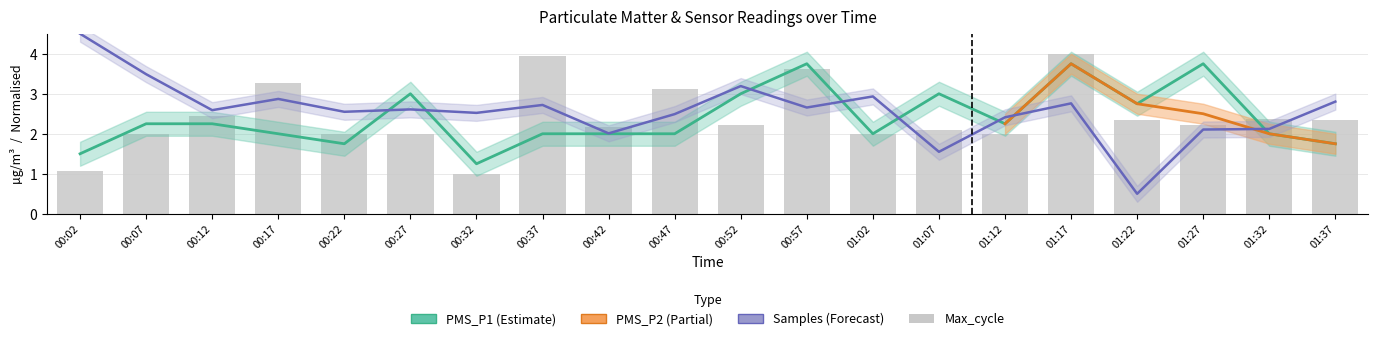

What is the spread (max minus min) of values at 00:17?

1.3